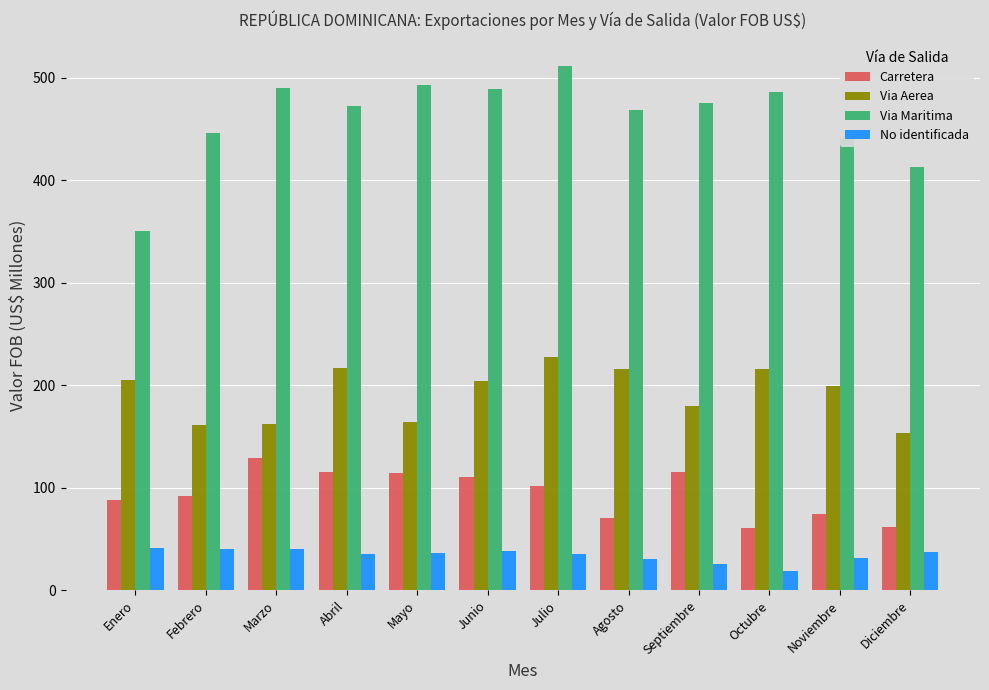

Read the Carretera value at Febrero.

92.5